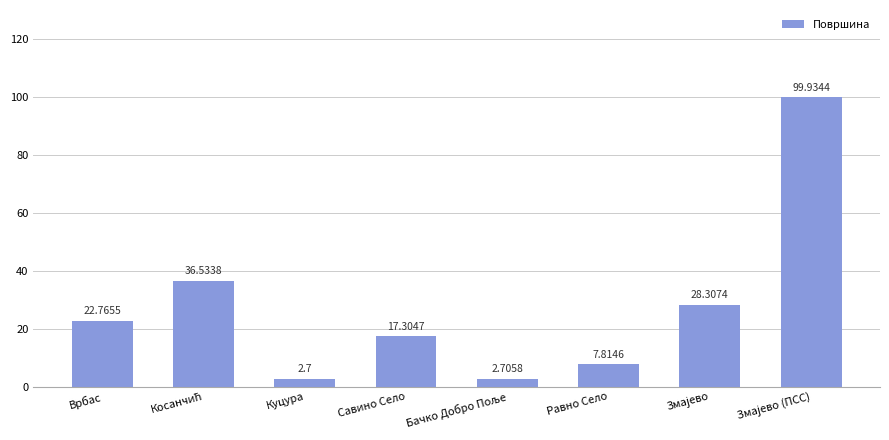

What is the difference between the values at Куцура and Врбас?

20.1